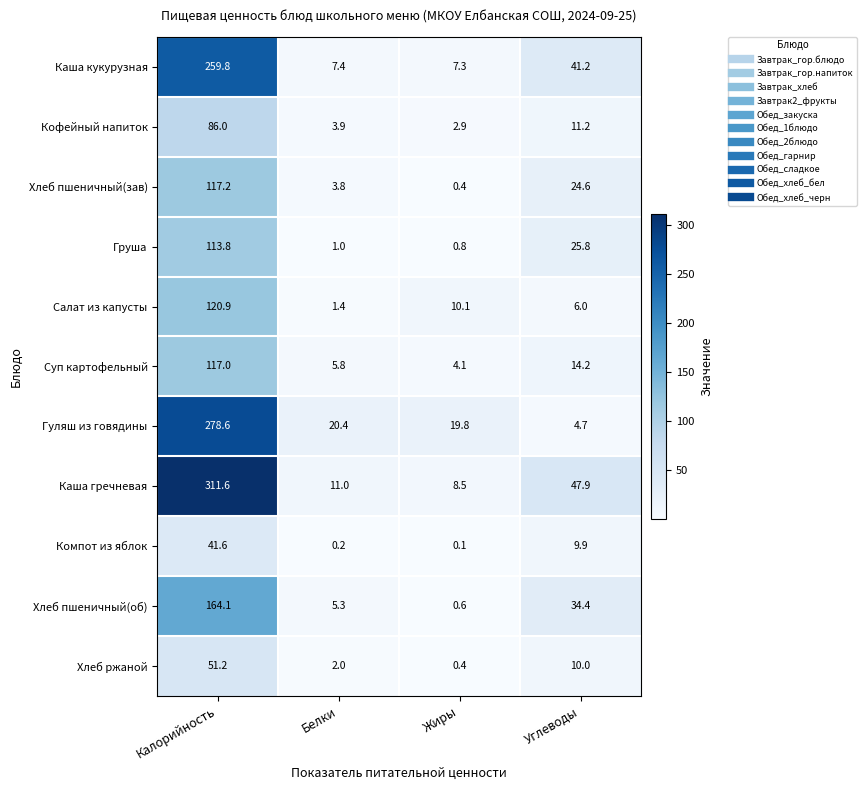

What is the spread (max minus min) of values at Жиры?

19.7